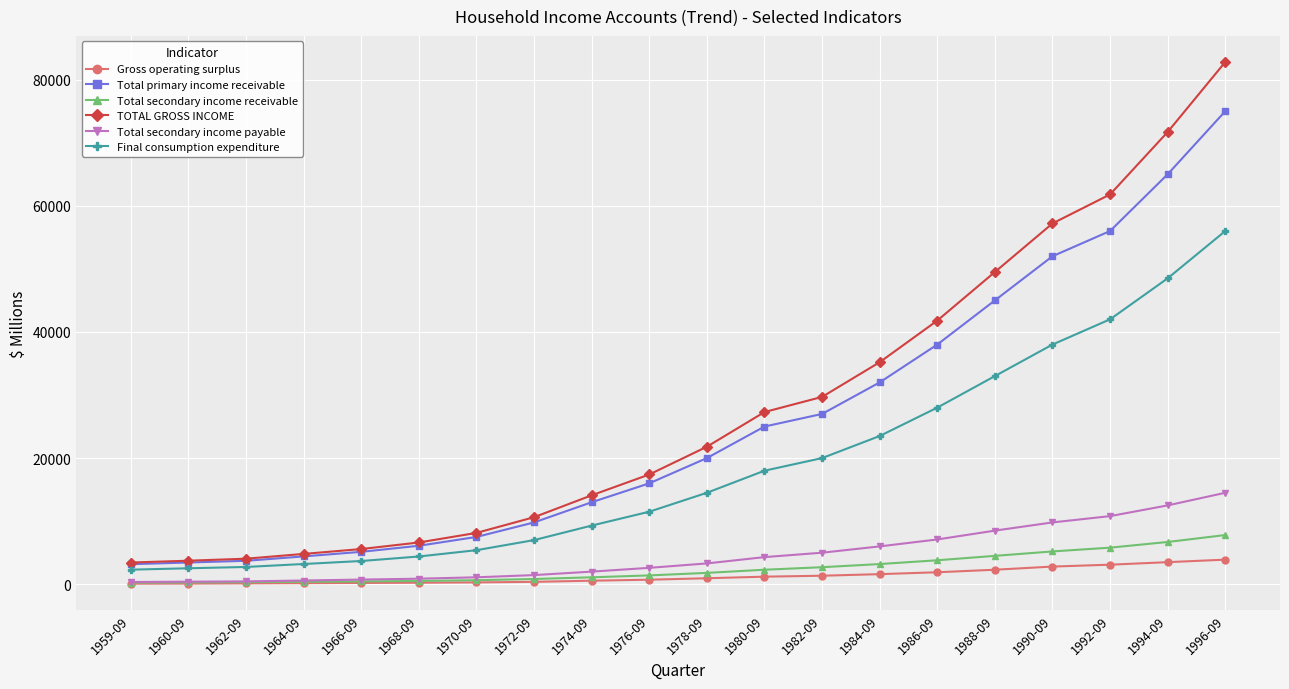

True or false: Total primary income receivable has more than 2 points higher than both neighbors.

False